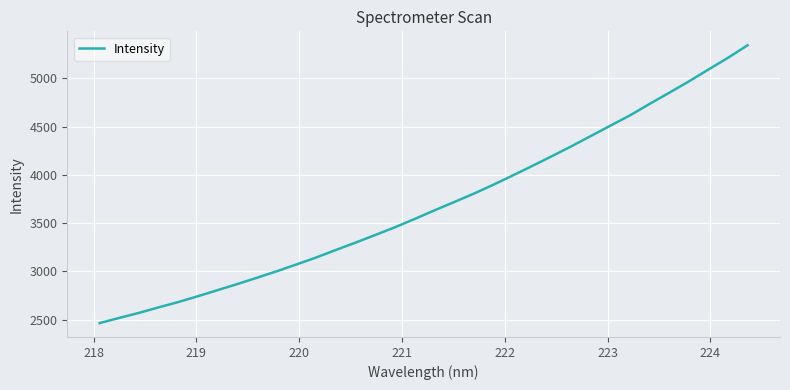

What is the smallest value displayed?

2465.2